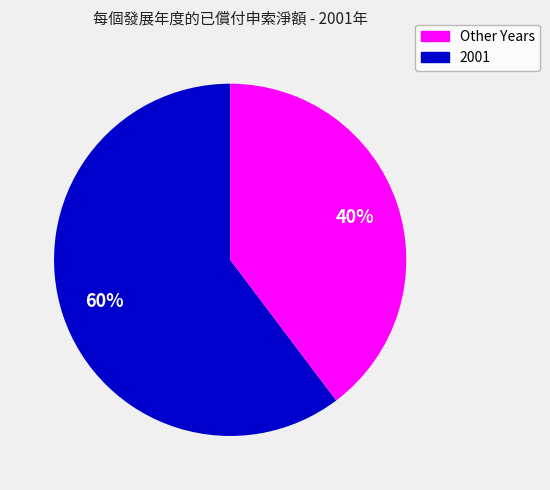

To the nearest percent, what is the combined percentage of 2001 and Other Years?

100%